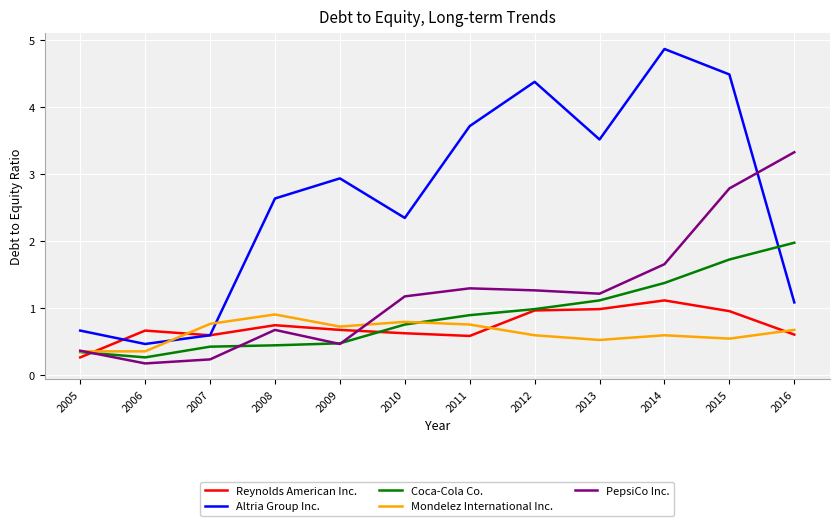

Rank the series at 2014 from lowest to highest value.

Mondelez International Inc., Reynolds American Inc., Coca-Cola Co., PepsiCo Inc., Altria Group Inc.